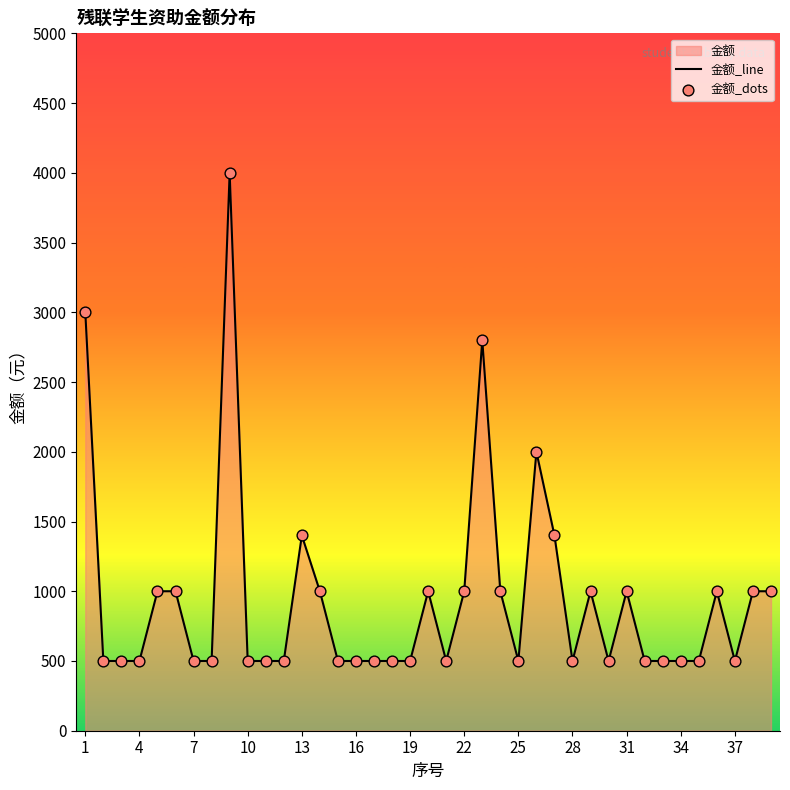

What is the greatest value displayed?

4000